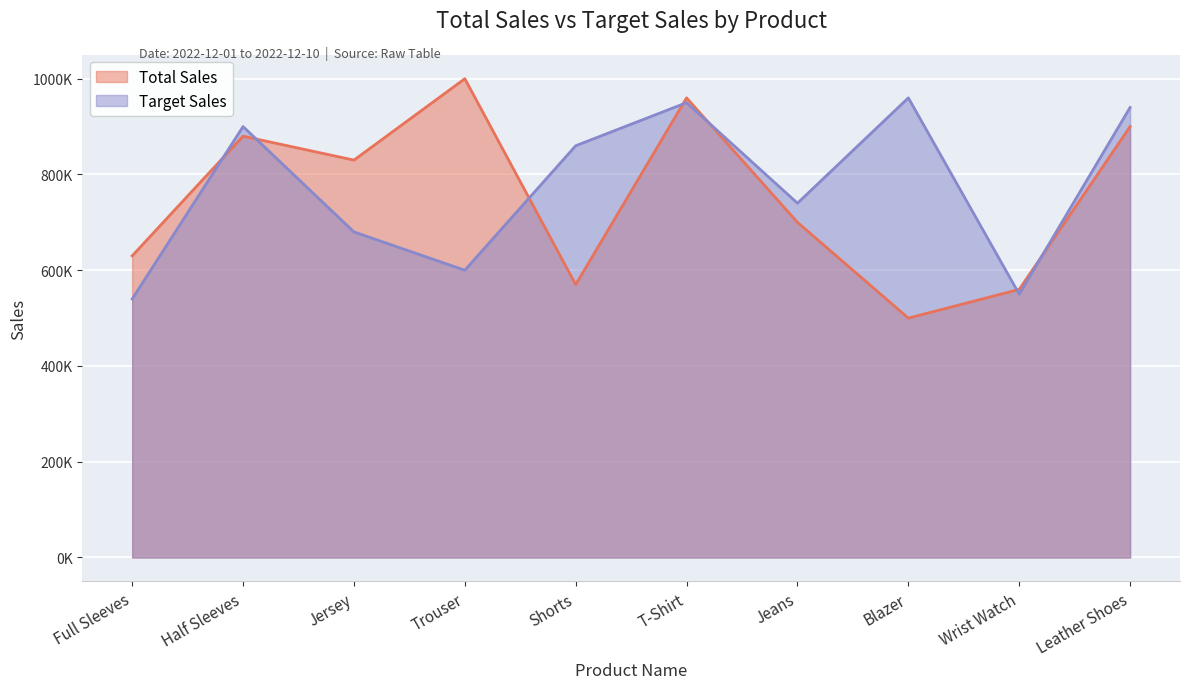

Rank the series by their average value, from highest to lowest.

Target Sales, Total Sales